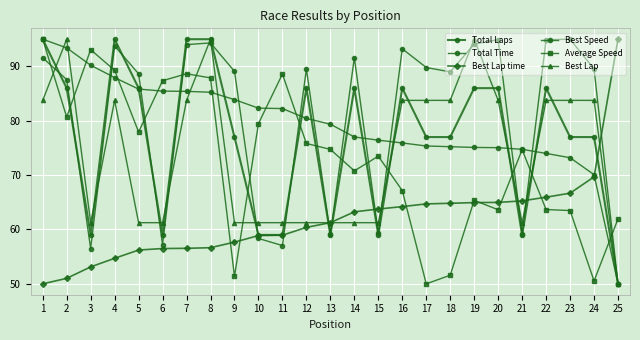

In Total Laps, how many points are higher than both neighbors (excluding endpoints)?

5